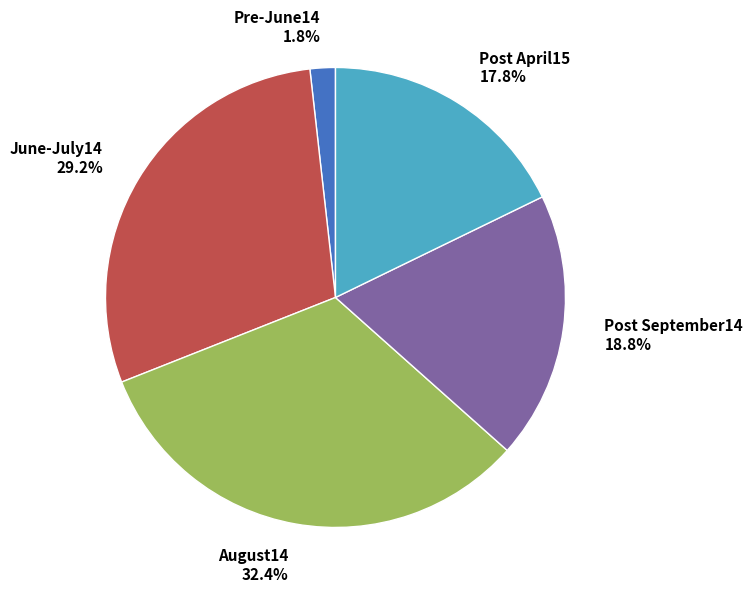

To the nearest percent, what percentage of the pie is June-July14?

29%